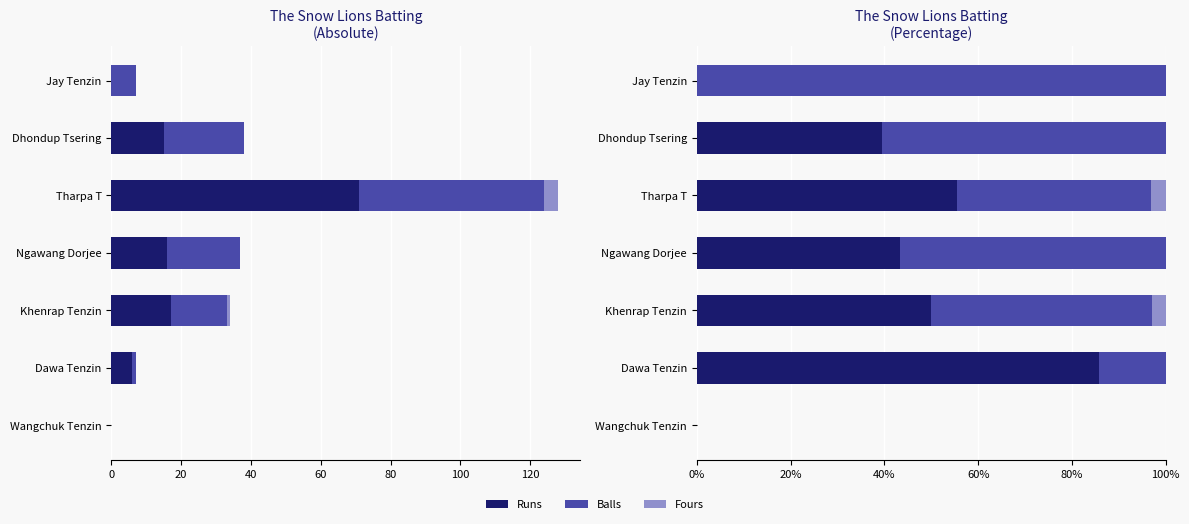

Reading left to right, list all the values displayed in this chart.

Runs: 0.0	39.5	55.5	43.2	50.0	85.7	0.0
Balls: 100.0	60.5	41.4	56.8	47.1	14.3	0.0
Fours: 0.0	0.0	3.1	0.0	2.9	0.0	0.0